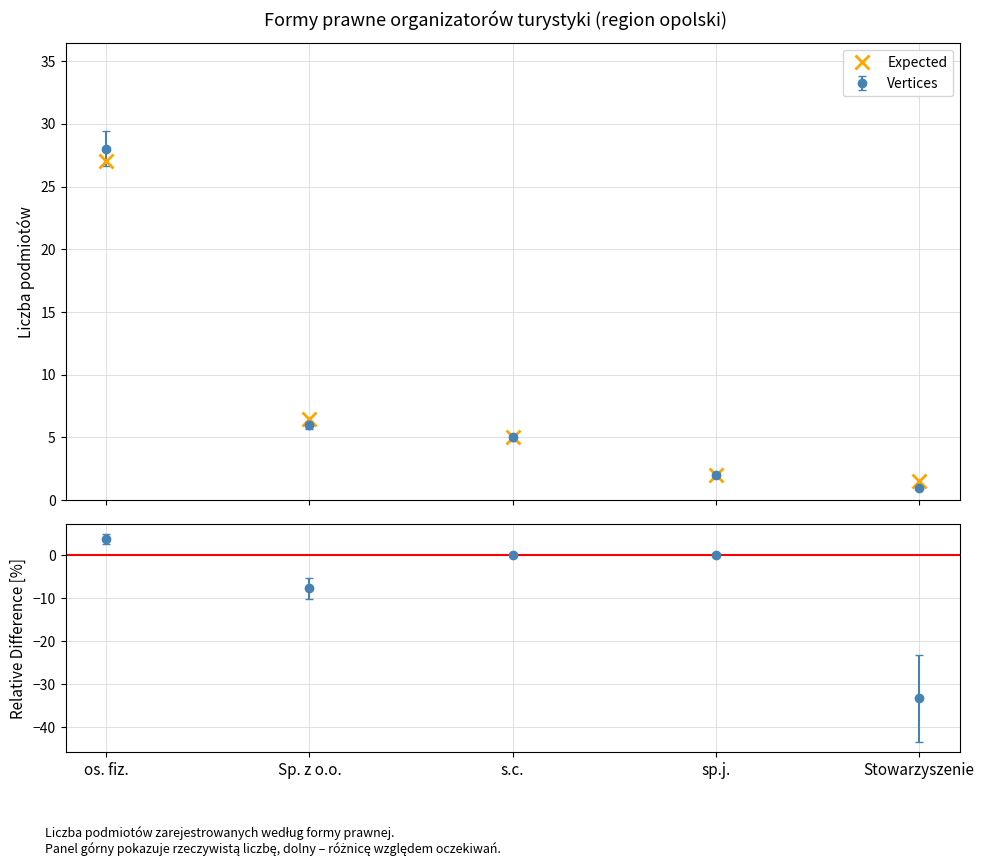

Rank the categories by value from lowest to highest.

Stowarzyszenie, sp.j., s.c., Sp. z o.o., os. fiz.